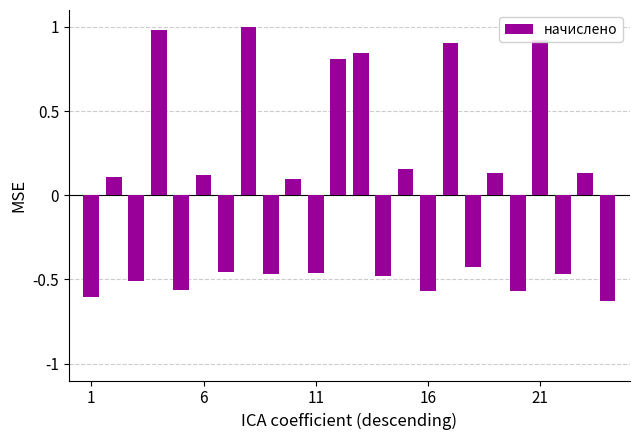

What is the difference between the maximum and second lowest values?

1.6